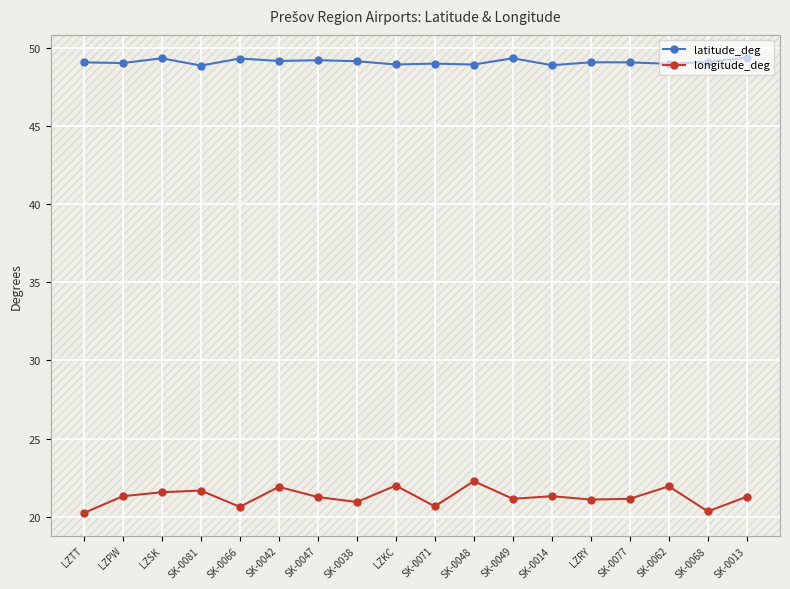

Where does the longitude_deg series first go above 21?

LZPW